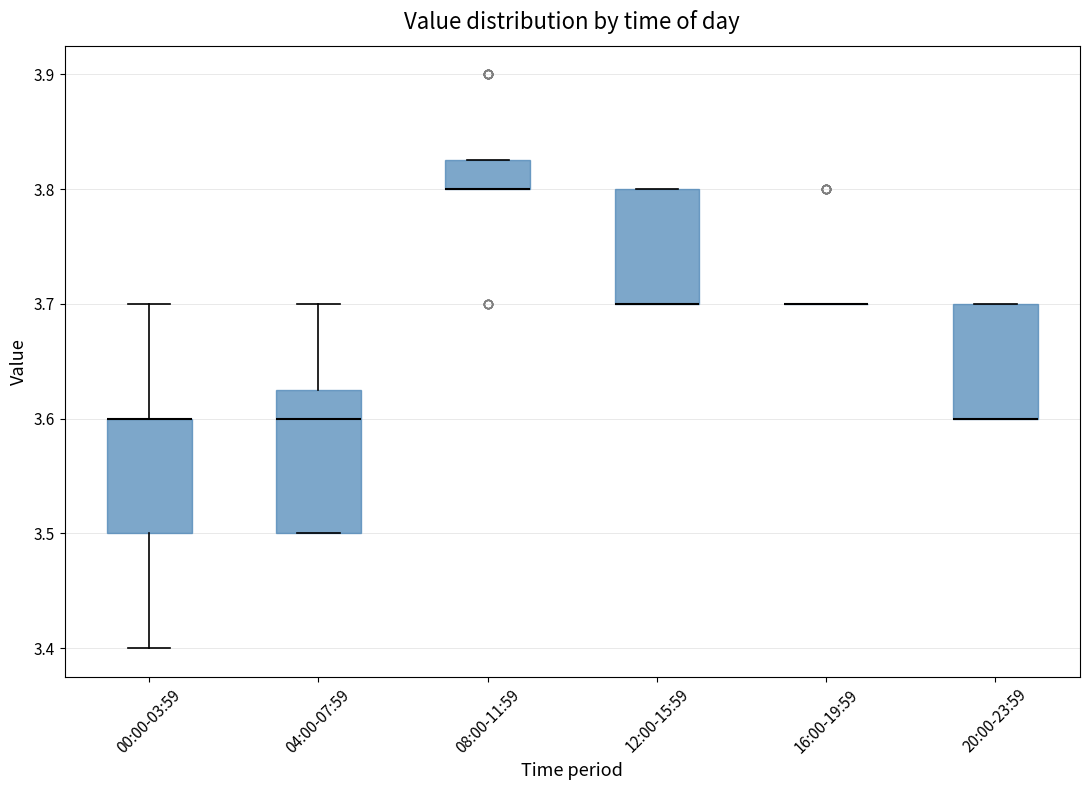

Reading left to right, read every box against the y-axis: the position of its median line, the range the box covers, and the ends of its whiskers. The values are not printed on the chart, so give them approximately, as read against the axis.

00:00-03:59: median 3.60 (drawn on the box's upper edge), box 3.50 to 3.60, whiskers 3.40 to 3.70
04:00-07:59: median 3.60, box 3.50 to 3.63, whiskers 3.50 to 3.70
08:00-11:59: median 3.80 (drawn on the box's lower edge), box 3.80 to 3.83, whiskers 3.80 to 3.83
12:00-15:59: median 3.70 (drawn on the box's lower edge), box 3.70 to 3.80, whiskers 3.70 to 3.80
16:00-19:59: box collapsed to a line at 3.70, whiskers 3.70 to 3.70
20:00-23:59: median 3.60 (drawn on the box's lower edge), box 3.60 to 3.70, whiskers 3.60 to 3.70